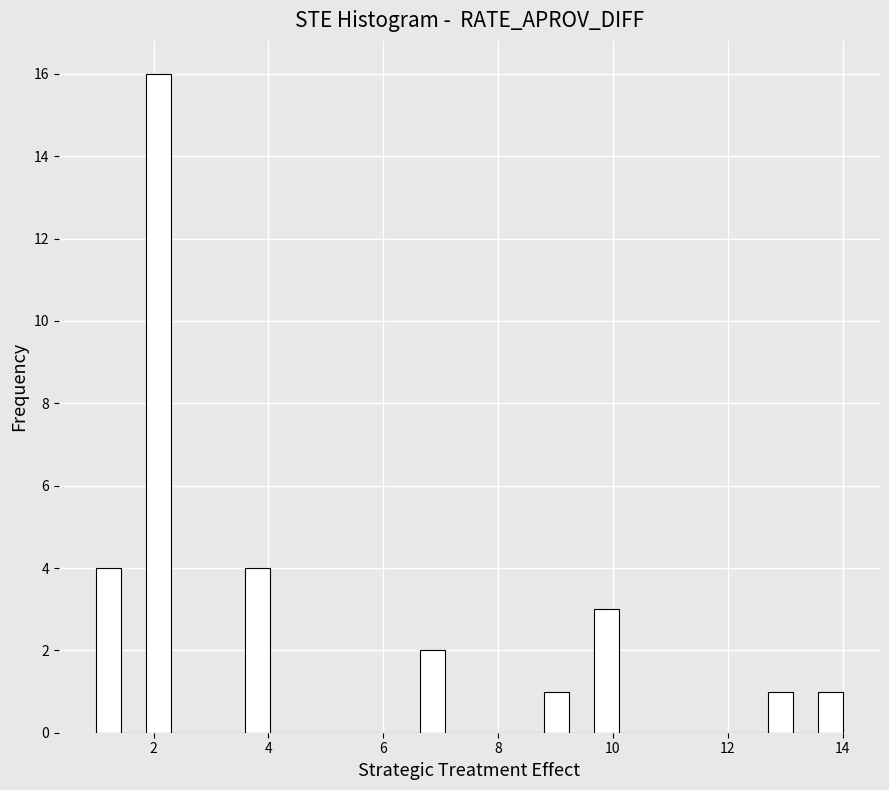

Read against the x-axis, roughly where is the centre of the tallest bar?

2.0